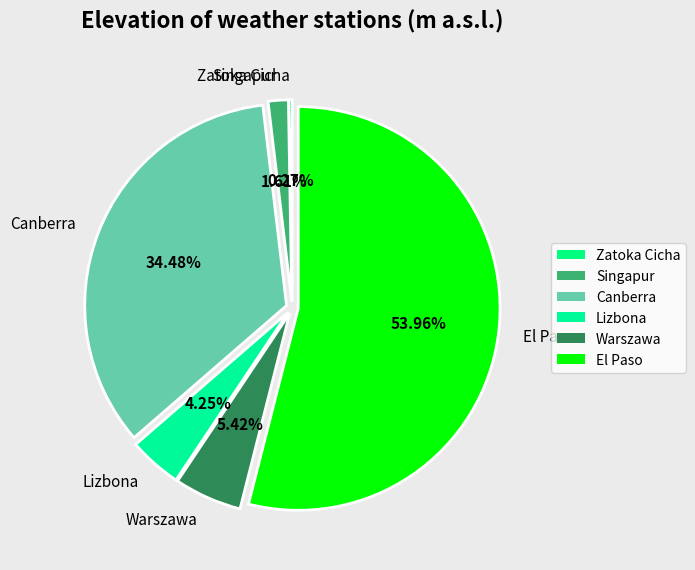

Is there a majority slice in this chart?

Yes